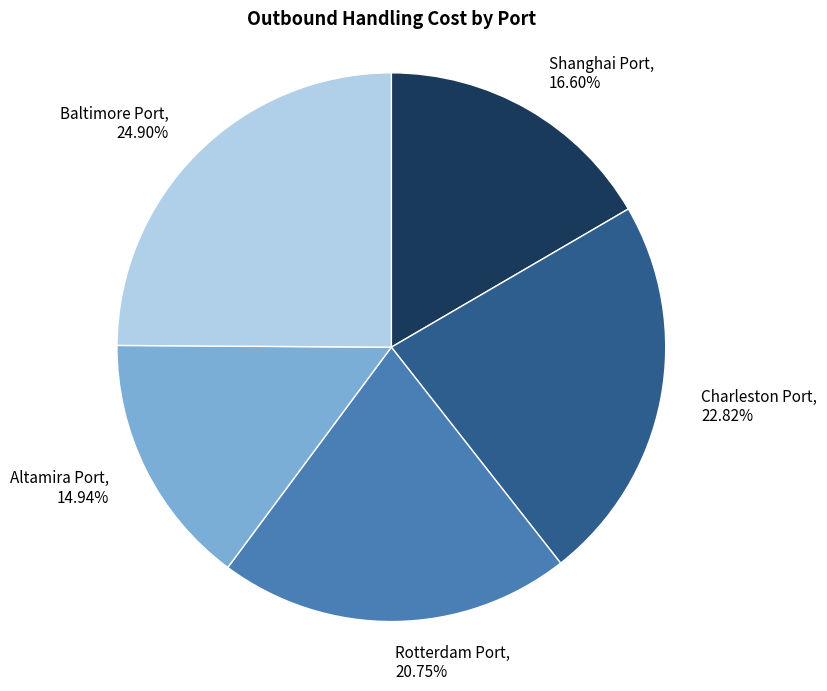

What portion of the pie excludes Altamira Port?

85.1%